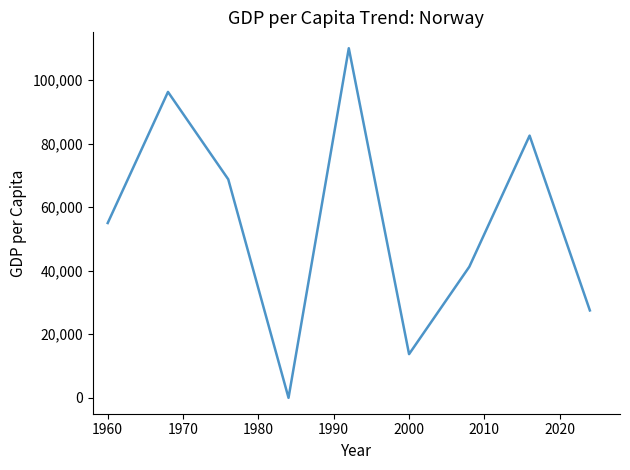

What is the maximum value shown in the chart?

110000